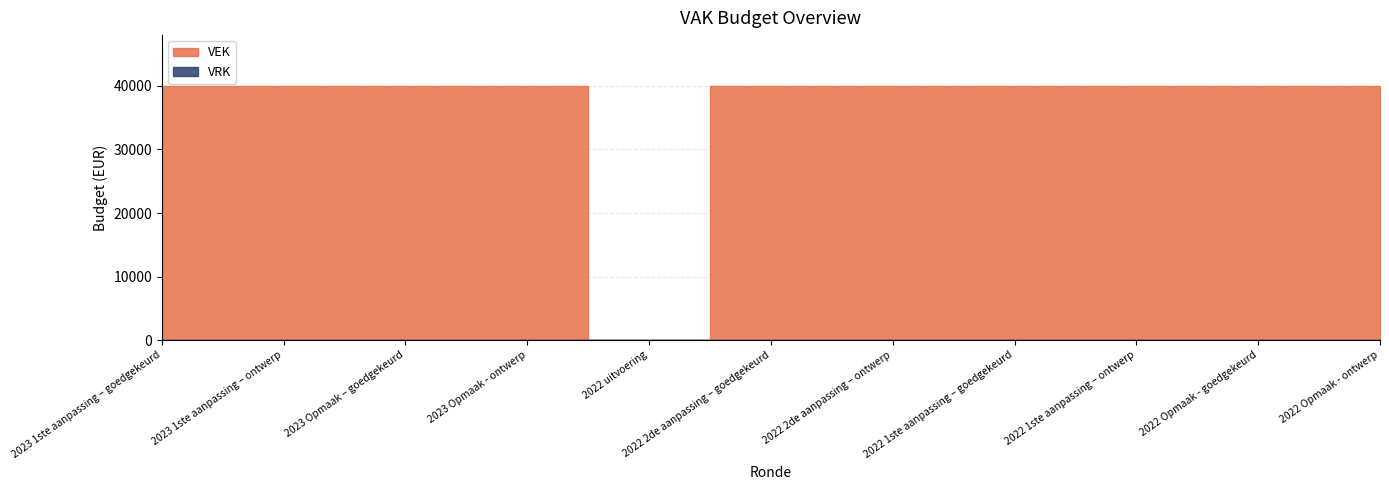

Does the chart have visible grid lines?

Yes